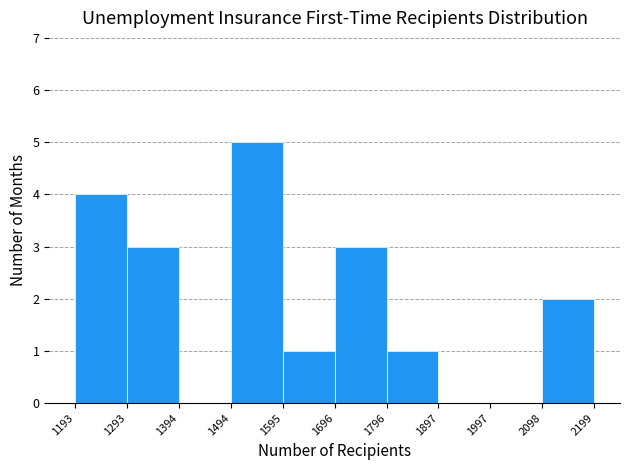

How tall is the bar that spans 1293 to 1394 on the x-axis? The values are not printed on the chart, so give them approximately, as read against the axis.

3